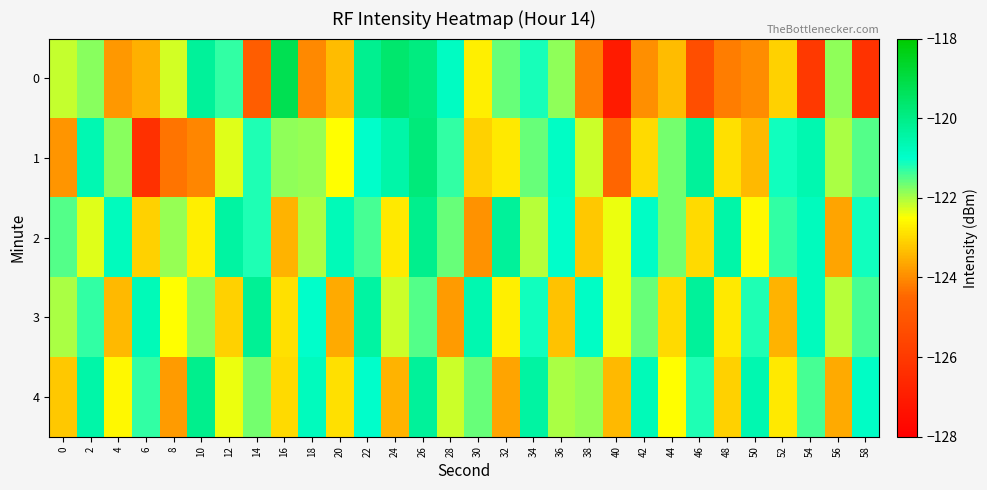

Reading right to left, list all the values displayed in this chart.

0: 58=-126.3	56=-121.9	54=-126.0	52=-123.1	50=-124.0	48=-124.2	46=-125.3	44=-123.4	42=-124.0	40=-127.0	38=-124.1	36=-121.8	34=-121.2	32=-121.6	30=-122.7	28=-120.9	26=-119.9	24=-119.6	22=-120.1	20=-123.4	18=-124.0	16=-119.2	14=-124.8	12=-121.3	10=-120.3	8=-122.2	6=-123.5	4=-123.9	2=-121.8	0=-122.1
1: 58=-121.5	56=-122.0	54=-120.6	52=-121.1	50=-123.4	48=-122.9	46=-120.3	44=-121.7	42=-123.0	40=-124.5	38=-122.2	36=-120.9	34=-121.6	32=-122.8	30=-123.1	28=-121.3	26=-119.8	24=-120.5	22=-121.0	20=-122.5	18=-121.9	16=-121.9	14=-121.2	12=-122.3	10=-124.1	8=-124.3	6=-126.3	4=-121.8	2=-120.6	0=-123.9
2: 58=-121.1	56=-123.7	54=-120.8	52=-121.3	50=-122.6	48=-120.5	46=-123.0	44=-121.7	42=-120.9	40=-122.4	38=-123.2	36=-121.0	34=-122.1	32=-120.3	30=-123.9	28=-121.6	26=-120.1	24=-122.8	22=-121.4	20=-120.7	18=-122.0	16=-123.5	14=-121.2	12=-120.4	10=-122.7	8=-121.9	6=-123.1	4=-120.8	2=-122.3	0=-121.5
3: 58=-121.4	56=-122.1	54=-120.8	52=-123.5	50=-121.2	48=-122.8	46=-120.3	44=-123.0	42=-121.6	40=-122.4	38=-120.9	36=-123.3	34=-121.1	32=-122.7	30=-120.6	28=-123.8	26=-121.5	24=-122.2	22=-120.4	20=-123.6	18=-121.0	16=-122.9	14=-120.2	12=-123.1	10=-121.8	8=-122.5	6=-120.7	4=-123.4	2=-121.3	0=-122.0
4: 58=-120.9	56=-123.6	54=-121.4	52=-122.8	50=-120.6	48=-123.1	46=-121.2	44=-122.5	42=-120.7	40=-123.4	38=-121.9	36=-122.0	34=-120.4	32=-123.7	30=-121.6	28=-122.2	26=-120.3	24=-123.5	22=-121.0	20=-122.9	18=-120.8	16=-123.0	14=-121.7	12=-122.4	10=-120.1	8=-123.8	6=-121.3	4=-122.6	2=-120.5	0=-123.2